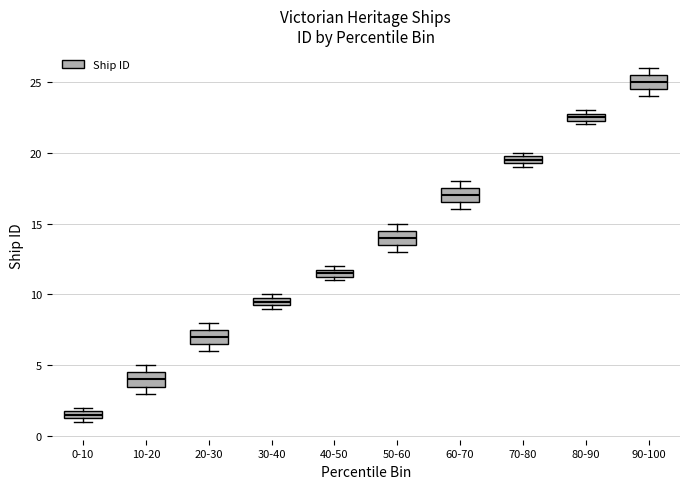

Where is the upper edge of the box for 0-10 on the y-axis? The values are not printed on the chart, so give them approximately, as read against the axis.

2.0